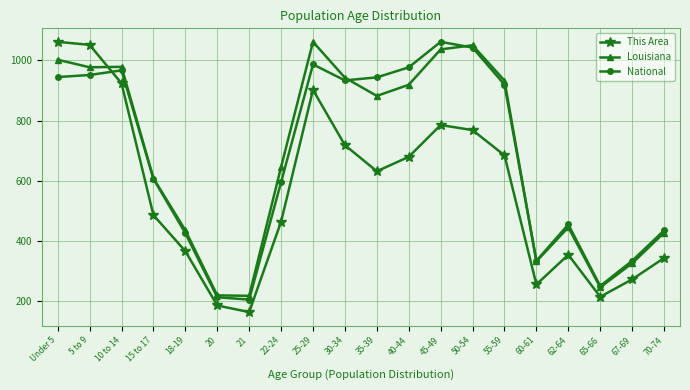

What is the approximate value of This Area at 65-66?

213.0